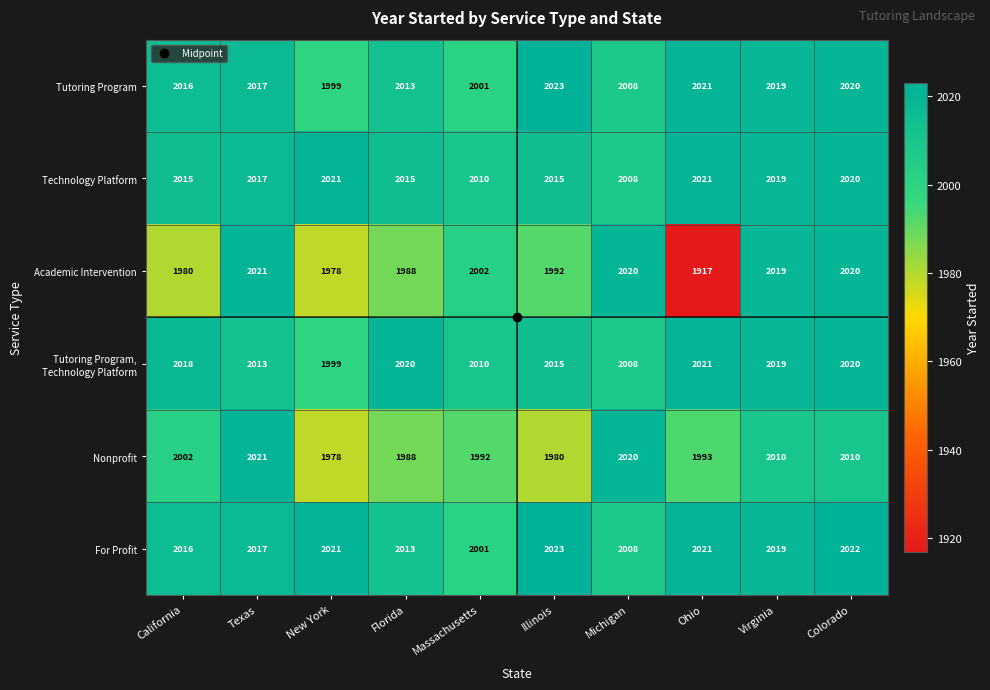

What is the smallest value displayed?

1917